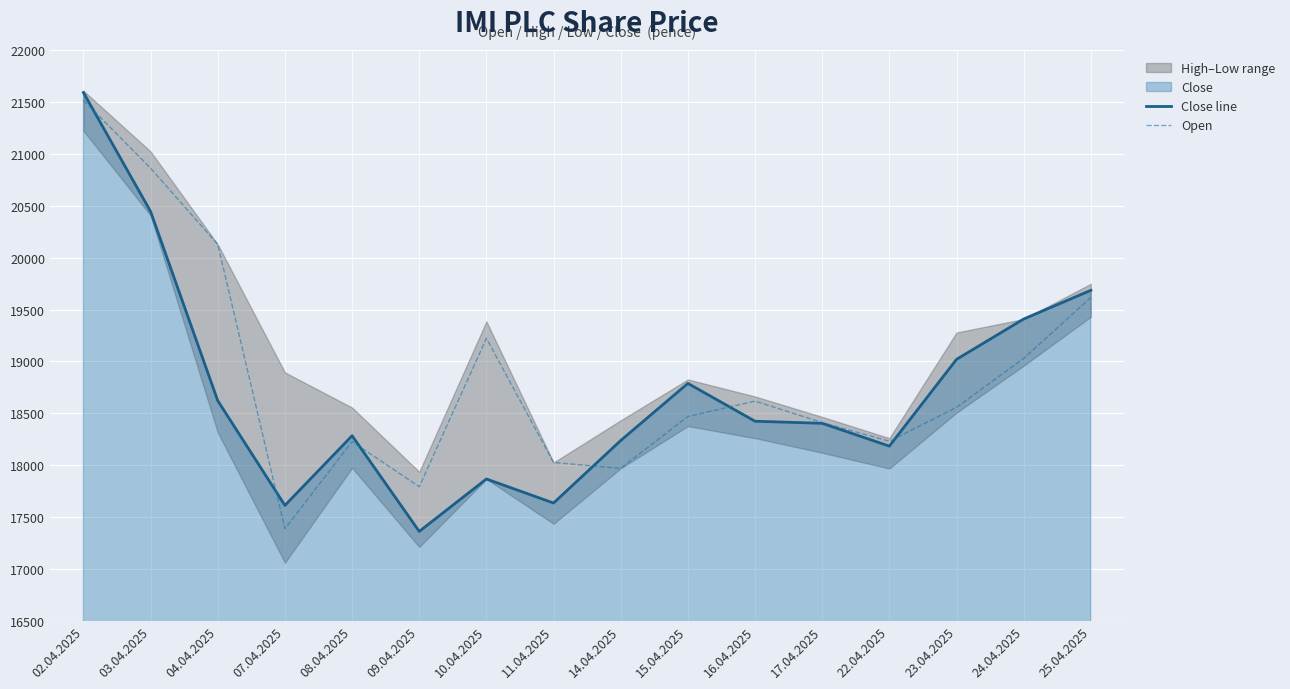

Reading left to right, transcribe all the data shown in this chart.

Close line: 21594	20446	18621	17611	18283	17360	17866	17634	18237	18788	18423	18403	18183	19020	19409	19686
Open: 21519	20864	20129	17386	18227	17791	19223	18025	17969	18469	18617	18410	18230	18557	19029	19617